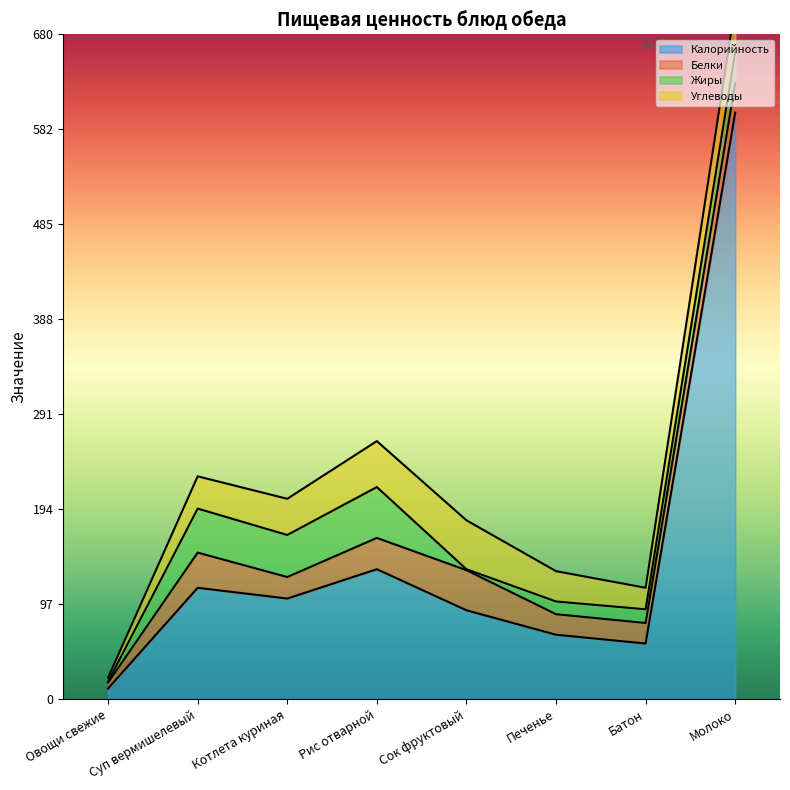

Does the chart display data point markers on the line(s)?

No